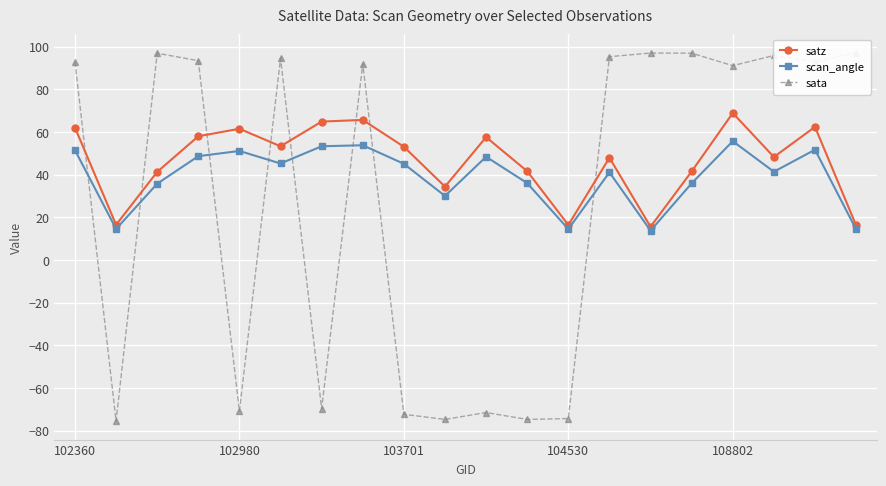

Rank the series by their average value, from lowest to highest.

sata, scan_angle, satz